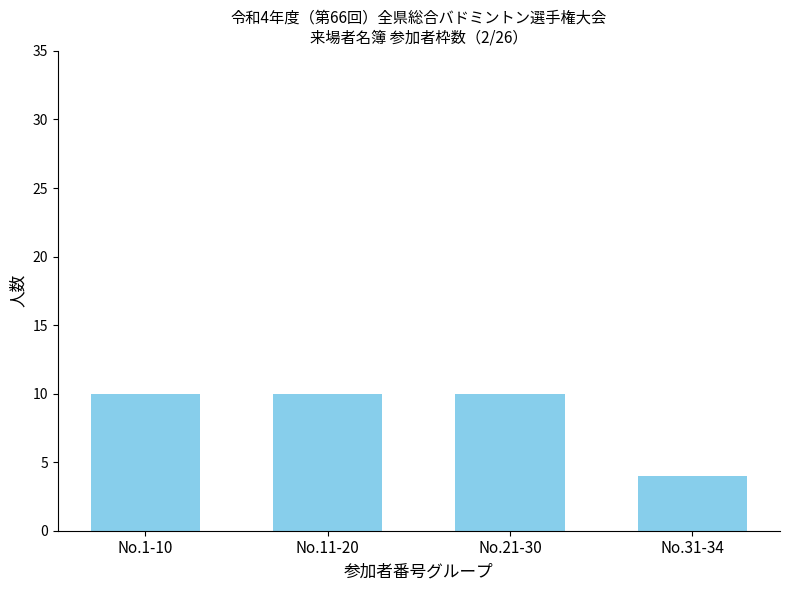

What is the ratio of the value at No.21-30 to the value at No.1-10?

1.0